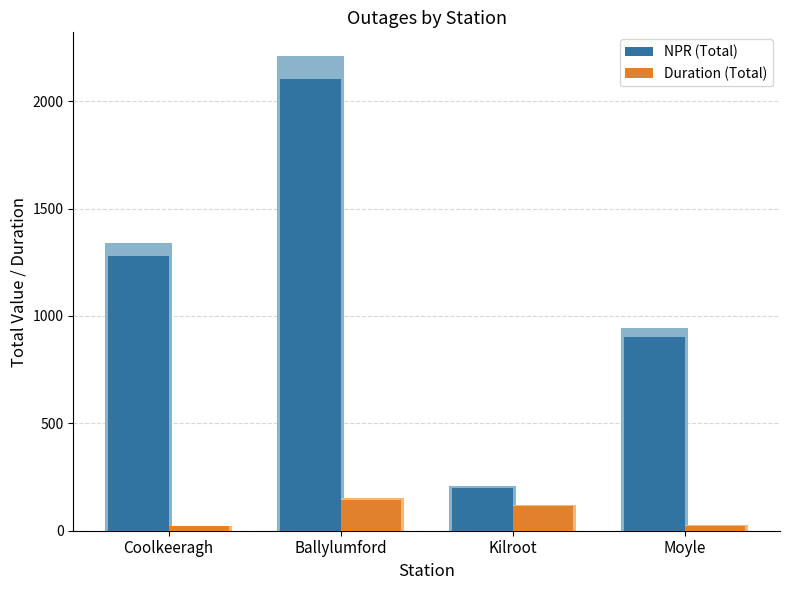

The value of NPR (Total) at Coolkeeragh is 1277. True or false?

True